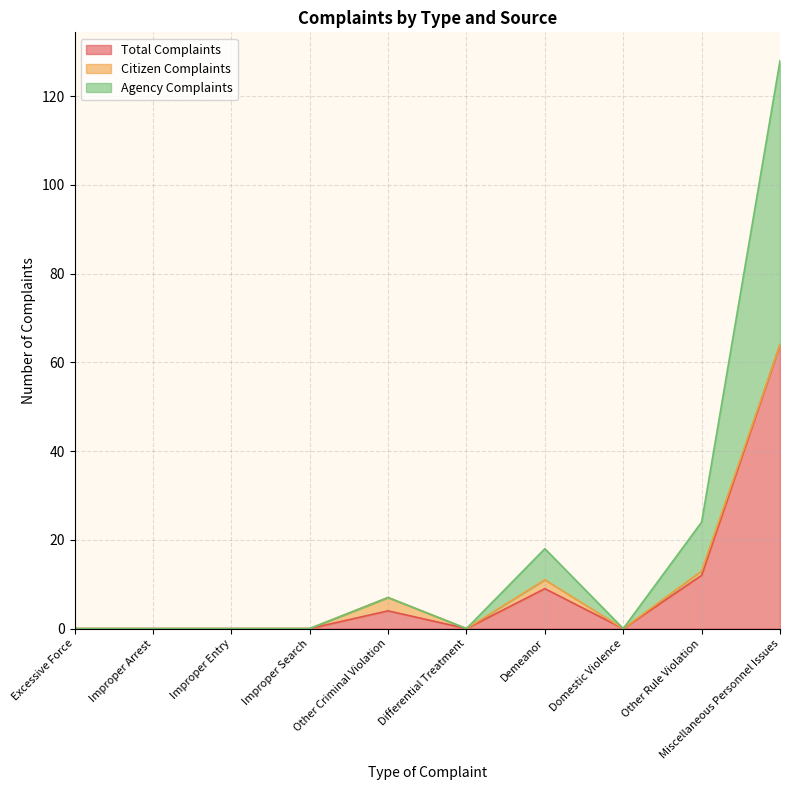

List the labels in order of Total Complaints value, largest first.

Miscellaneous Personnel Issues, Other Rule Violation, Demeanor, Other Criminal Violation, Excessive Force, Improper Arrest, Improper Entry, Improper Search, Differential Treatment, Domestic Violence